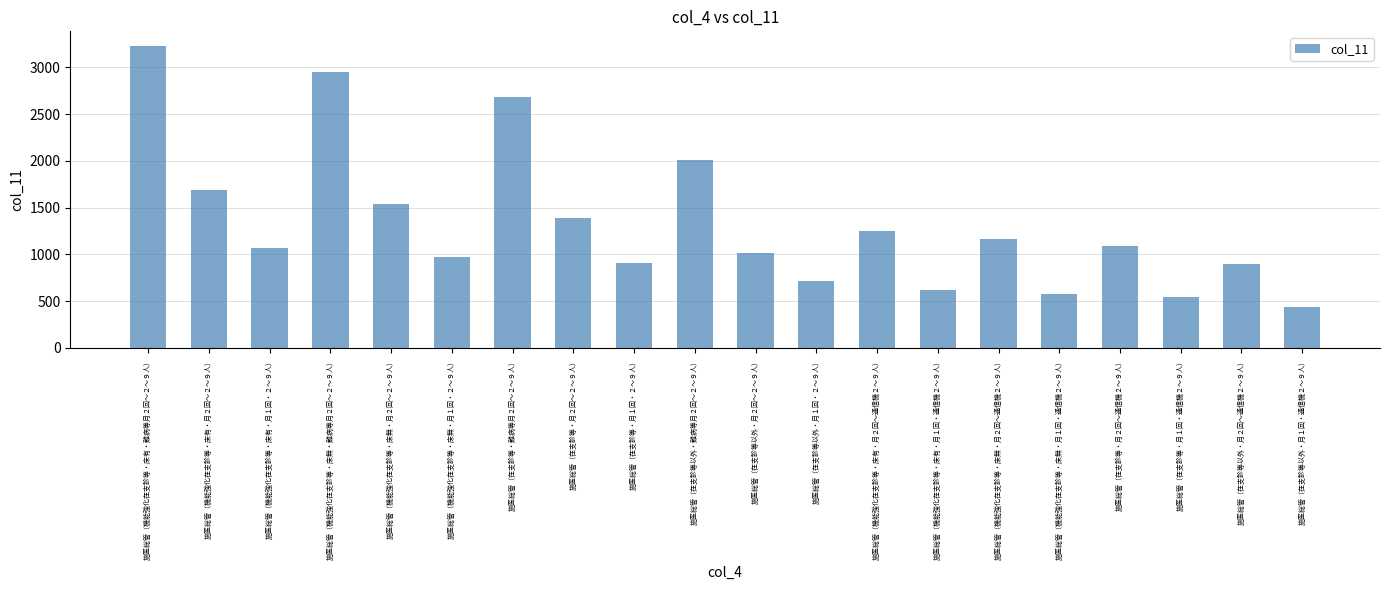

What is the label of the 4th bar from the left?

施医総管（機能強化在支診等・床無・難病等月２回～２～９人）